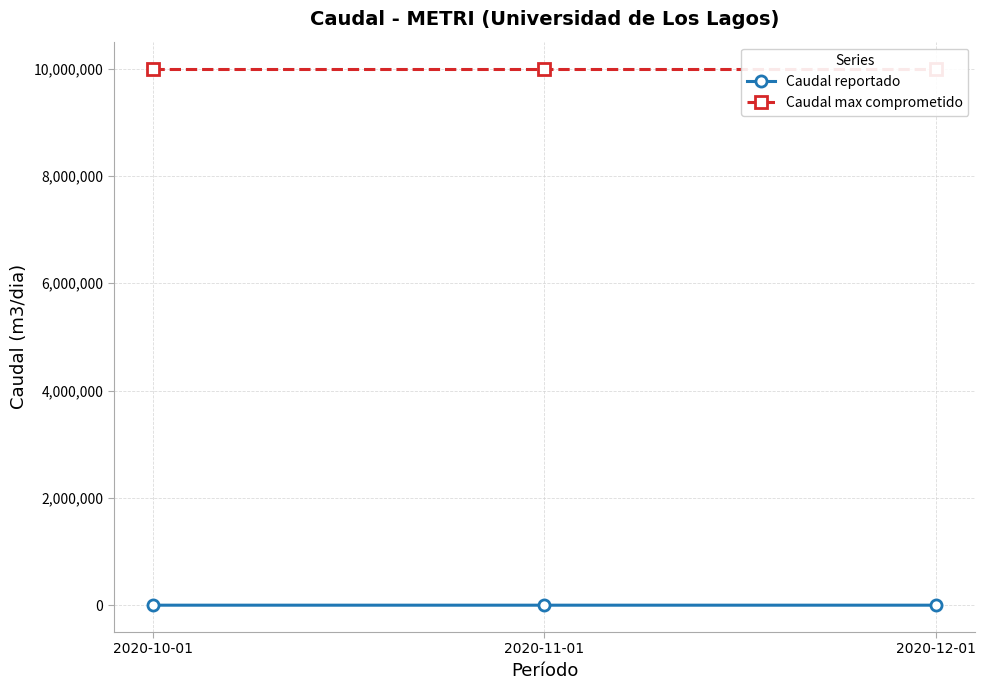

At how many categories does at least one series exceed 6135064?

3